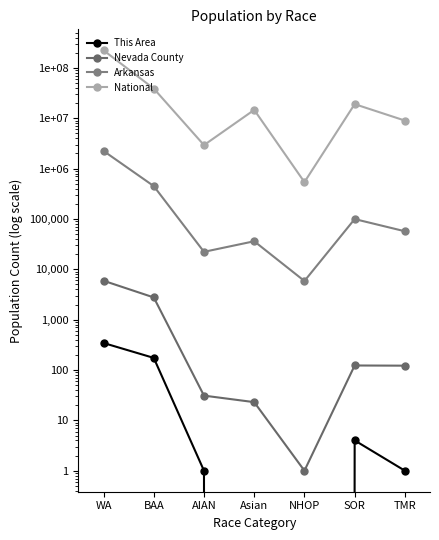

How many interior local valleys does the National series have?

2